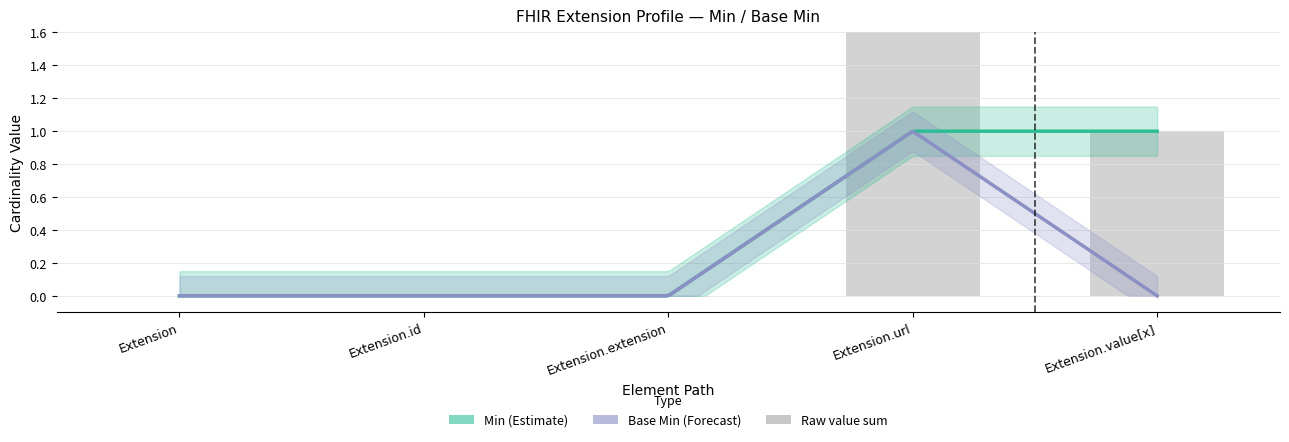

Are the bars horizontal?

No